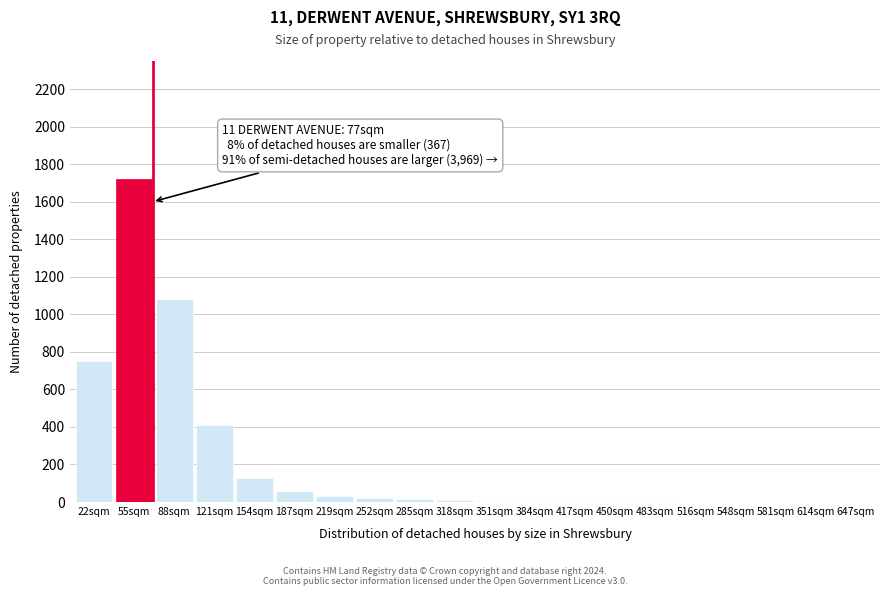

At which label is the value closest to 860?

22sqm